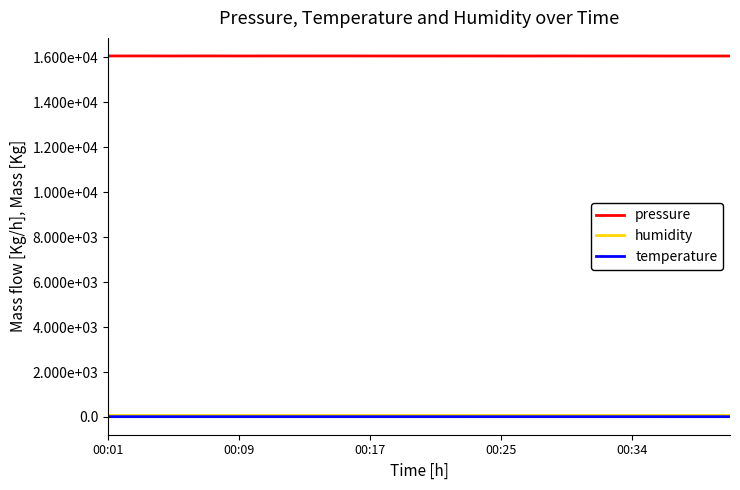

What are all the series names shown in the legend?

pressure, humidity, temperature